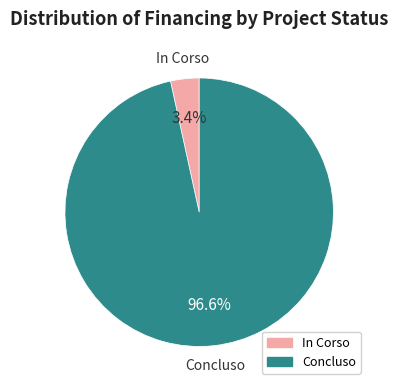

To the nearest percent, what portion does In Corso represent?

3%